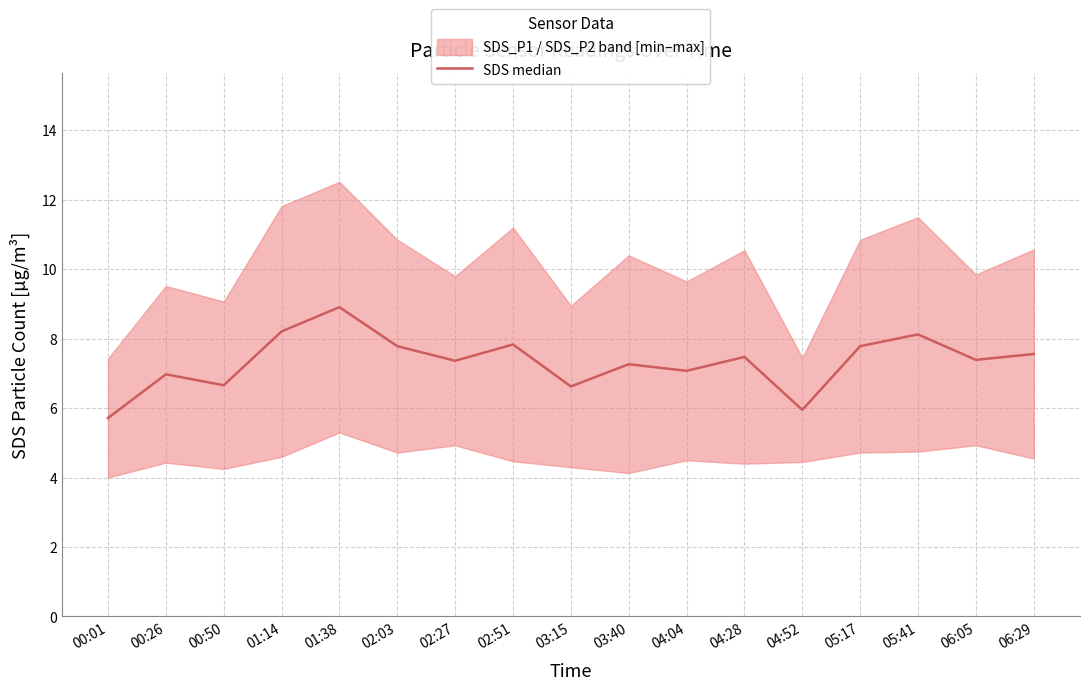

What position from the right is 05:17?

4